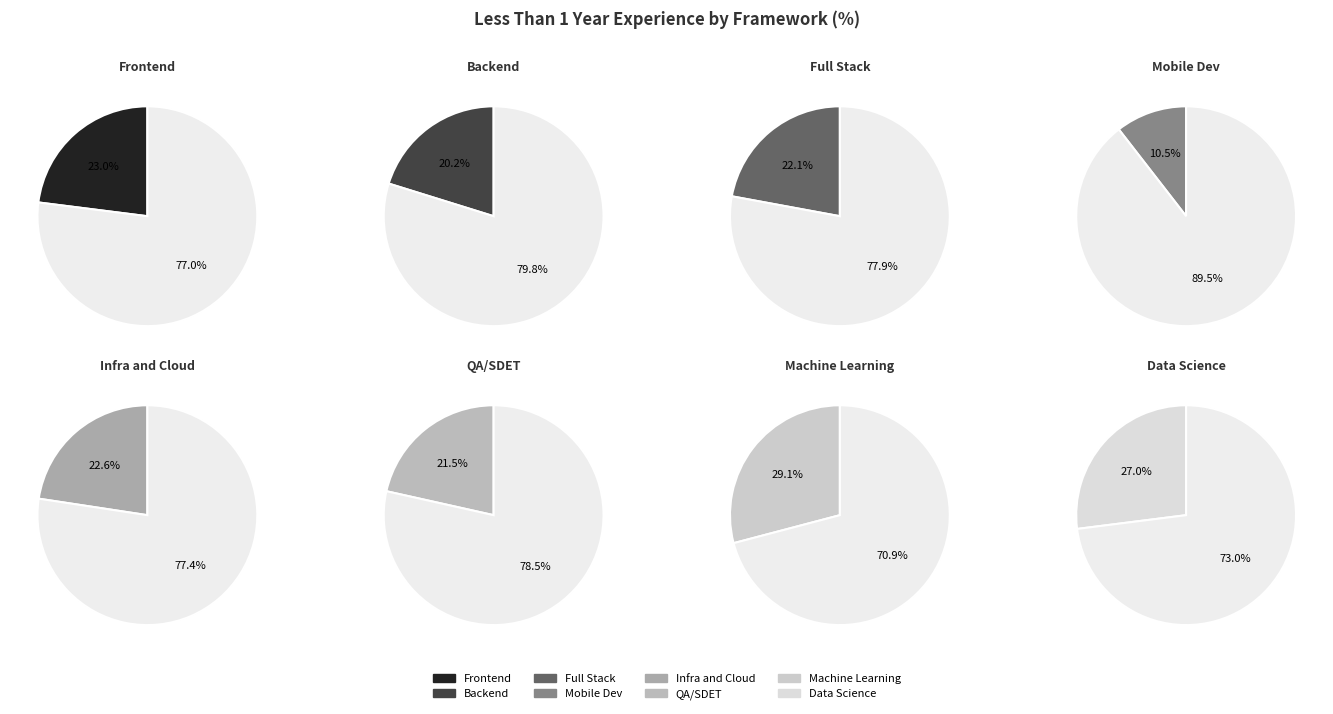

Do Full Stack and Data Science together represent more than half of the pie?

No